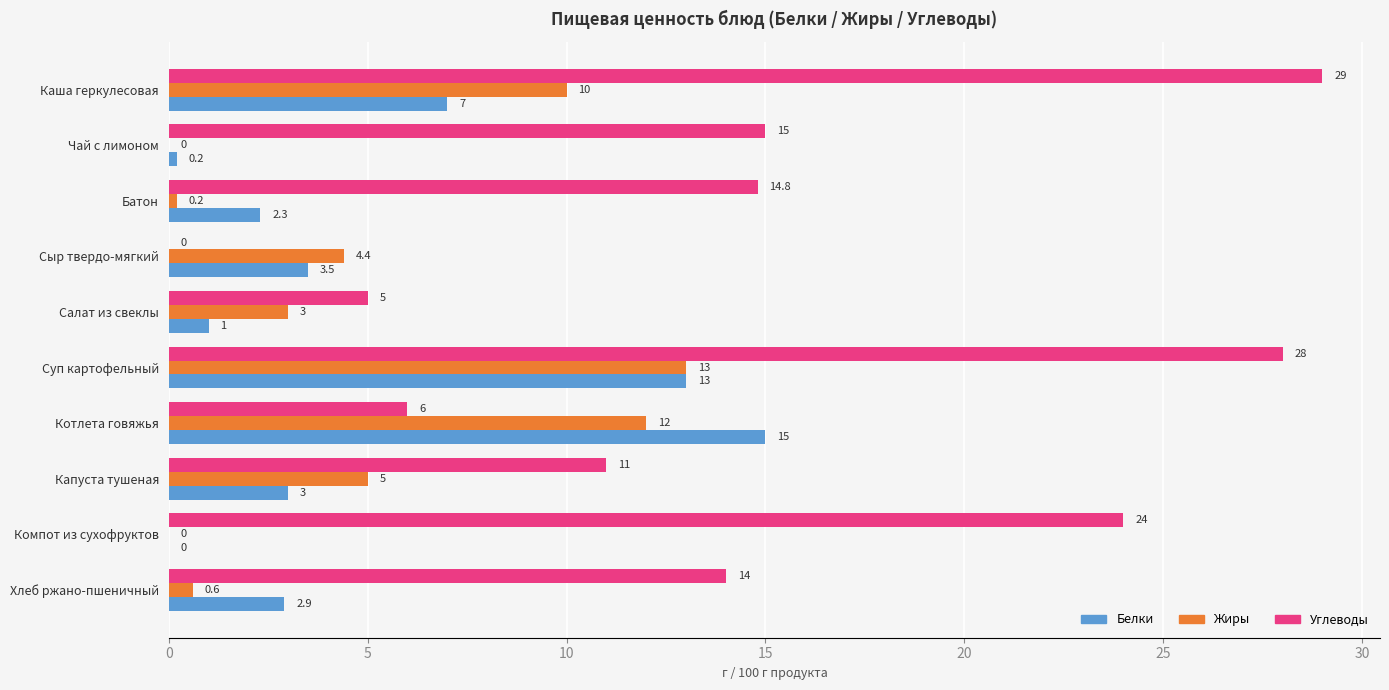

How many positive values does the Углеводы series have?

9